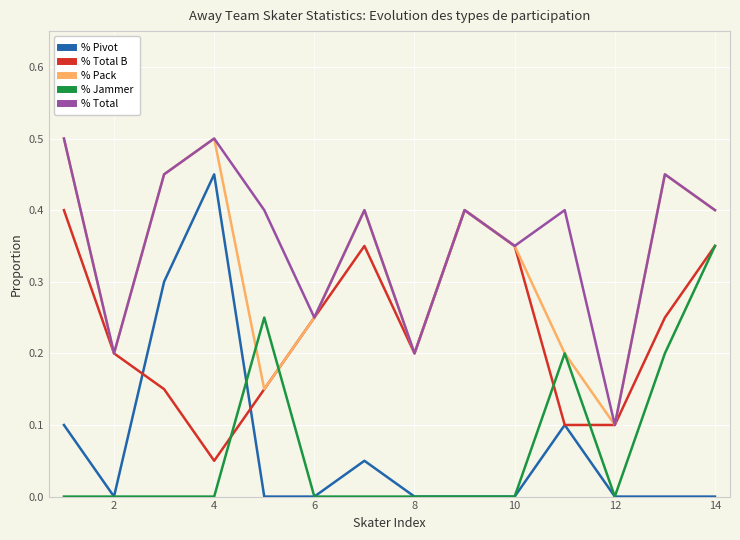

True or false: % Total B and % Jammer cross at least once.

True